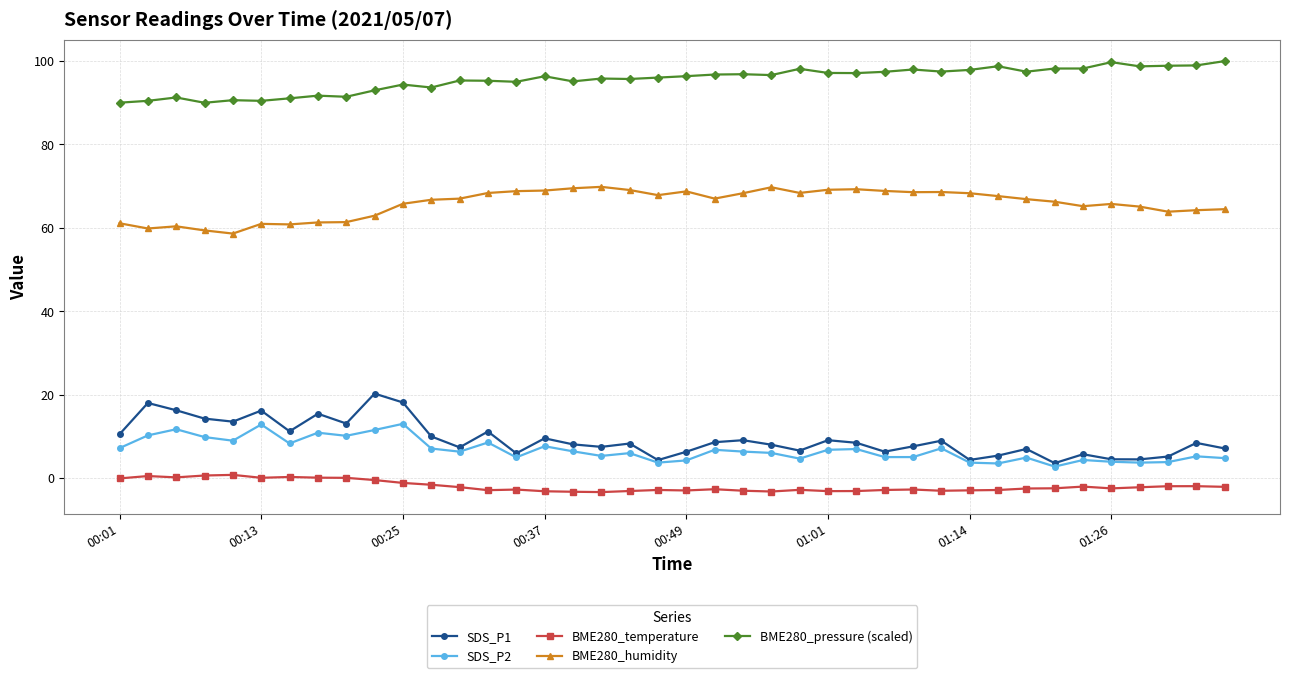

True or false: BME280_temperature has more than 1 interior local peaks.

True